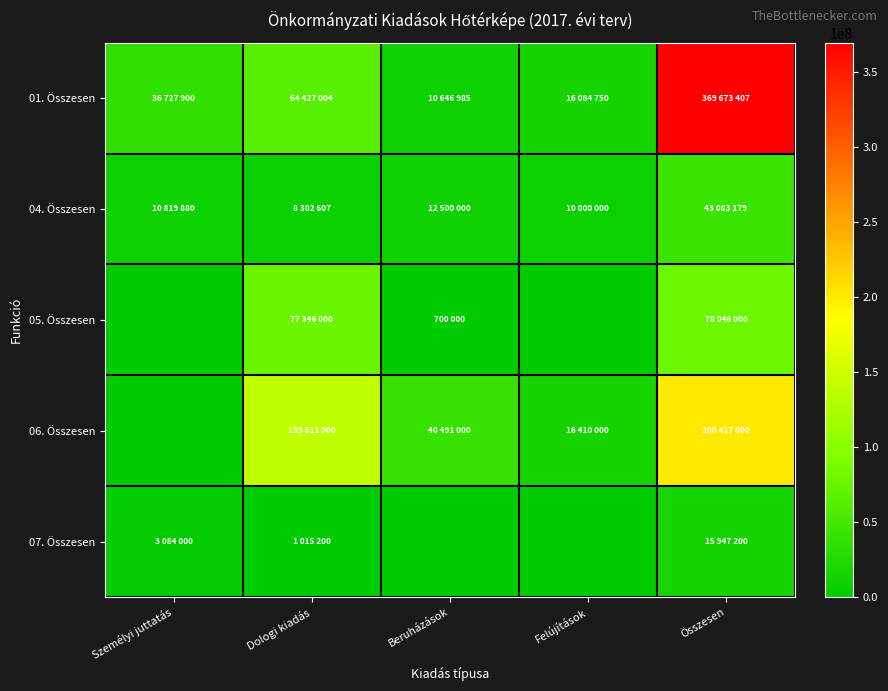

Rank the series by their maximum value, from lowest to highest.

07. Összesen, 04. Összesen, 05. Összesen, 06. Összesen, 01. Összesen